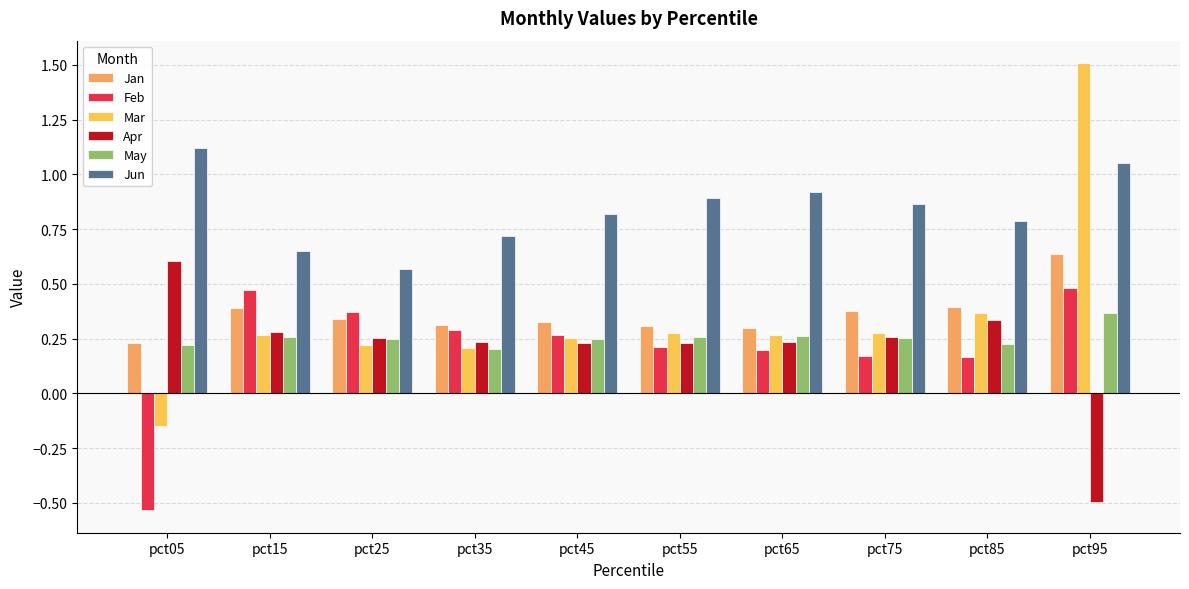

Reading left to right, extract all data points from this chart.

Jan: 0.2	0.4	0.3	0.3	0.3	0.3	0.3	0.4	0.4	0.6
Feb: -0.5	0.5	0.4	0.3	0.3	0.2	0.2	0.2	0.2	0.5
Mar: -0.2	0.3	0.2	0.2	0.3	0.3	0.3	0.3	0.4	1.5
Apr: 0.6	0.3	0.3	0.2	0.2	0.2	0.2	0.3	0.3	-0.5
May: 0.2	0.3	0.2	0.2	0.2	0.3	0.3	0.3	0.2	0.4
Jun: 1.1	0.6	0.6	0.7	0.8	0.9	0.9	0.9	0.8	1.1